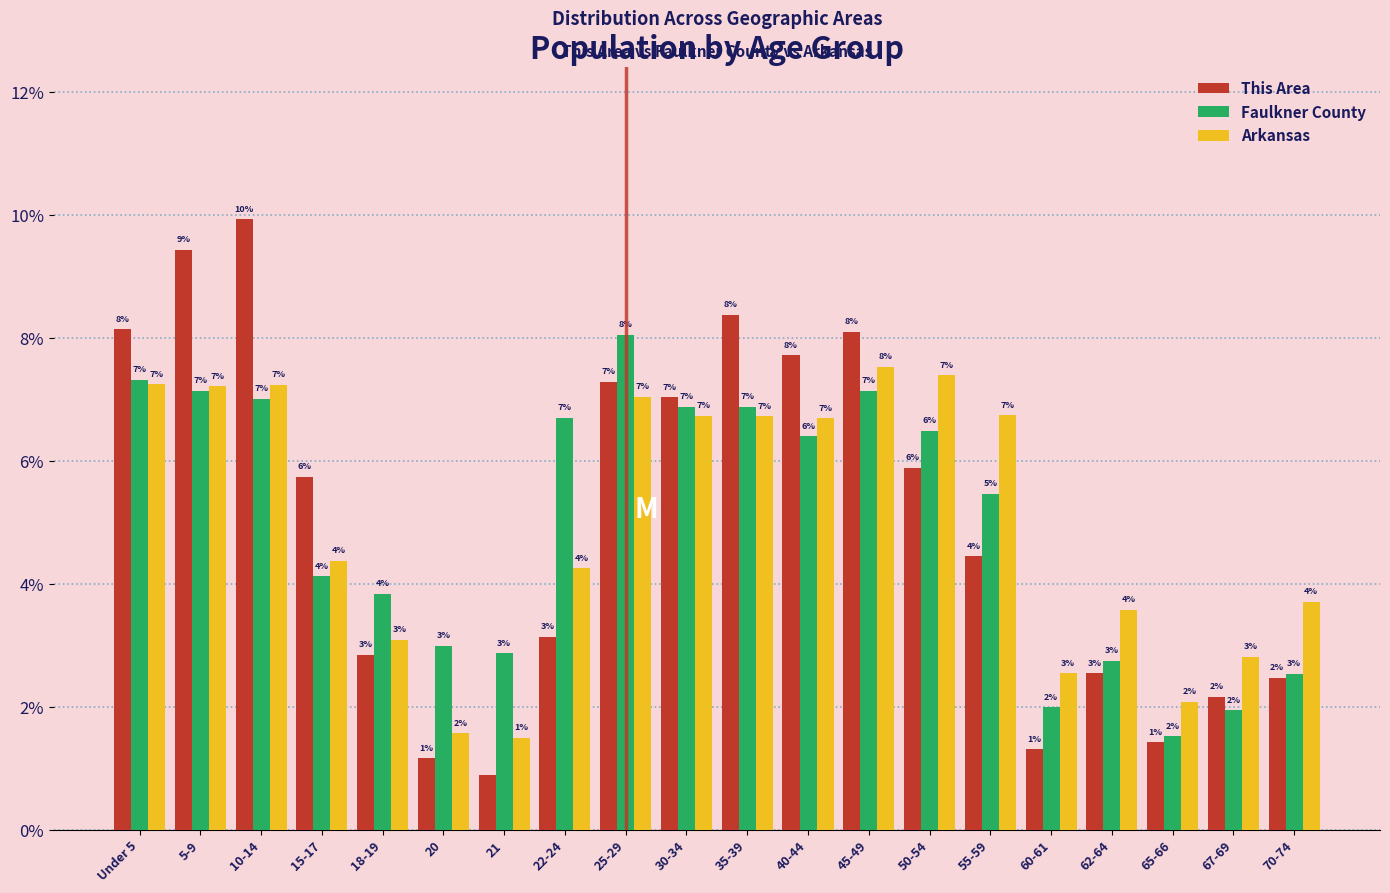

Which series has the widest spread of values?

This Area